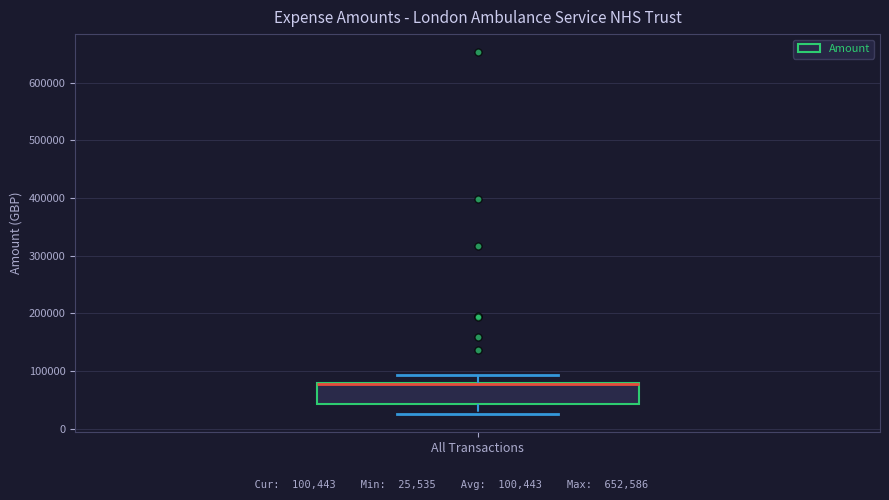

Read this box plot against the y-axis: the position of the median line, the range covered by the box, and the ends of both whiskers. The values are not printed on the chart, so give them approximately, as read against the axis.

median 80000 (drawn on the box's upper edge), box 40000 to 80000, whiskers 30000 to 90000